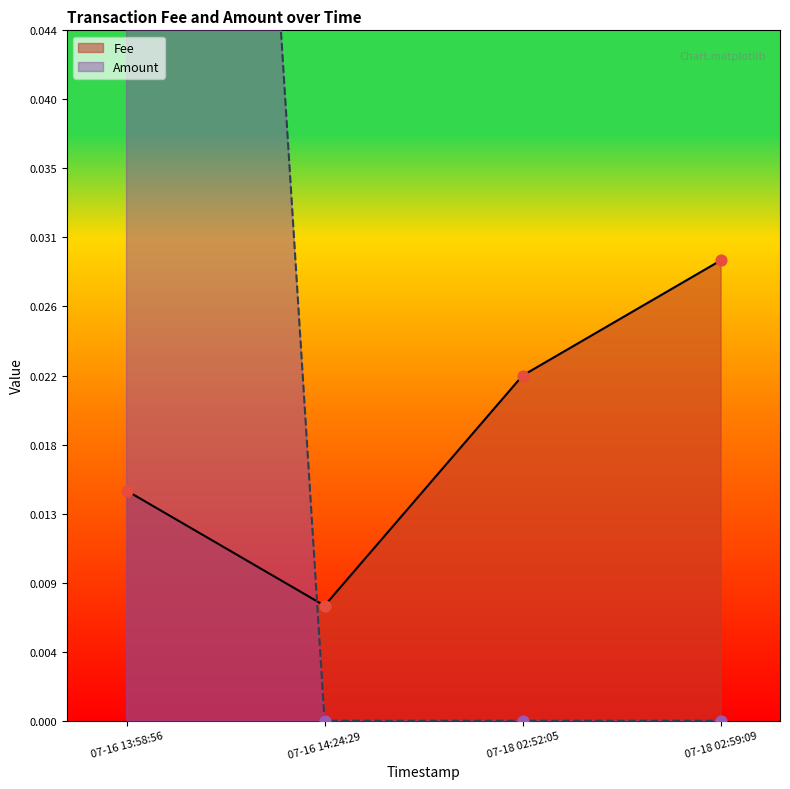

Which series reaches the maximum Y coordinate?

Amount